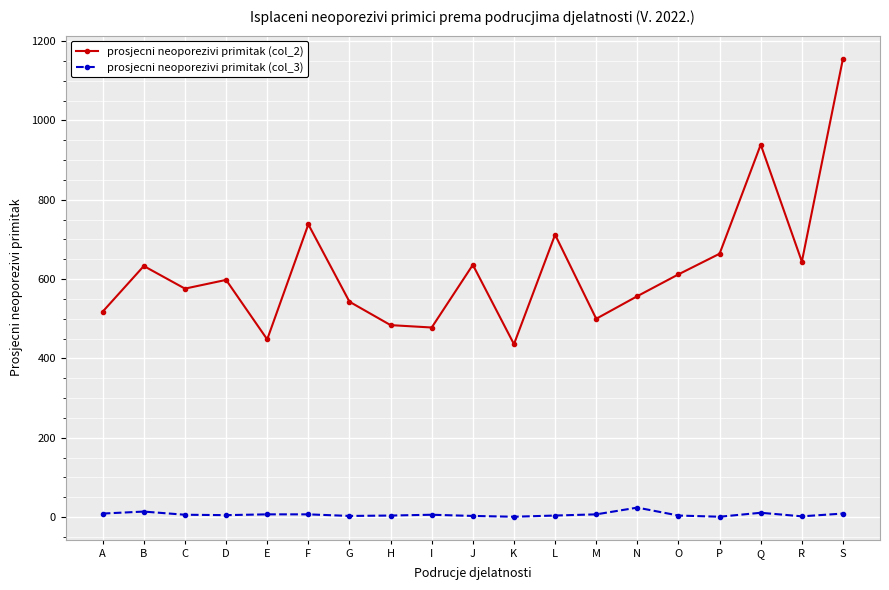

How many series are shown in this chart?

2